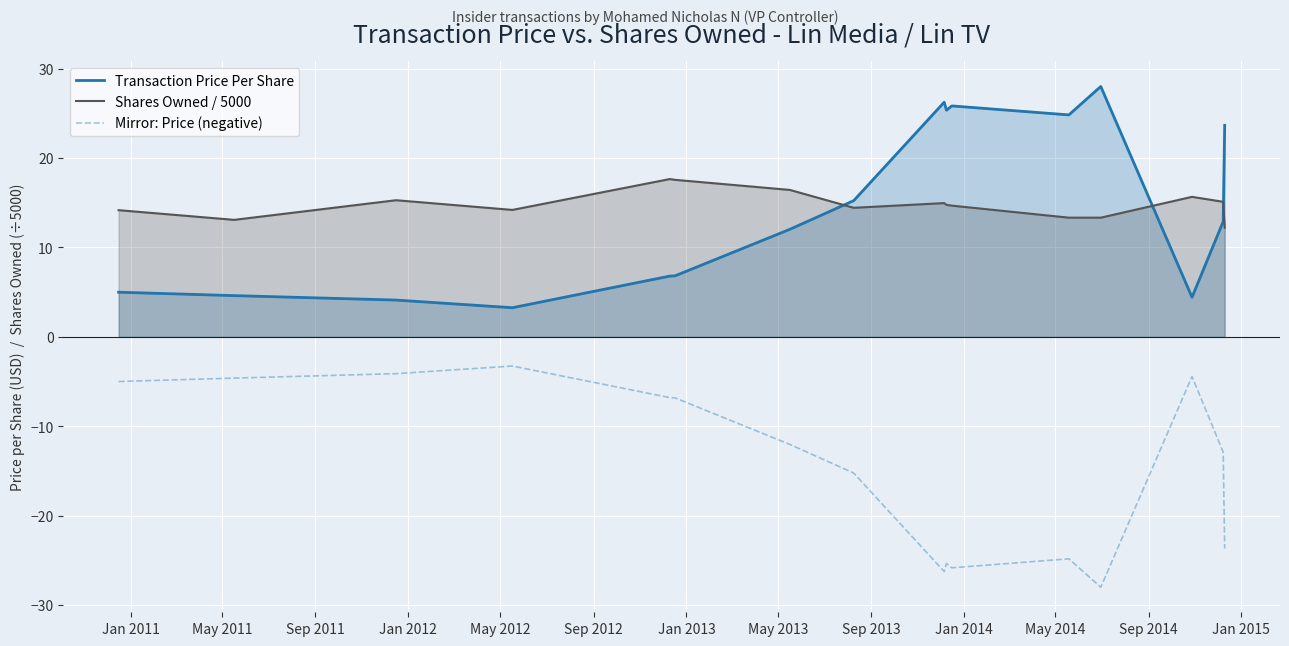

Rank the series by their maximum value, from lowest to highest.

Mirror: Price (negative), Shares Owned / 5000, Transaction Price Per Share